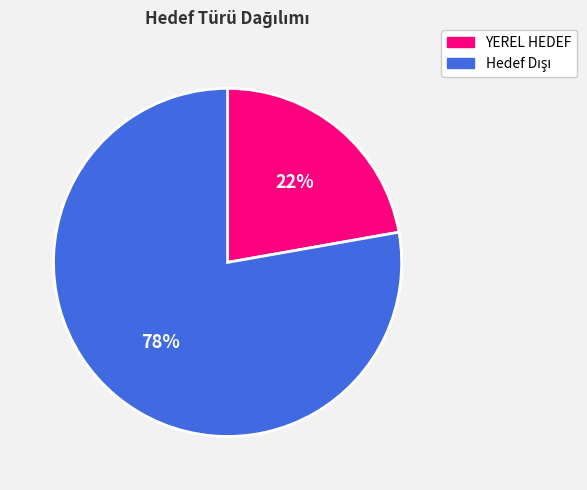

To the nearest percent, what is the average slice percentage?

50%